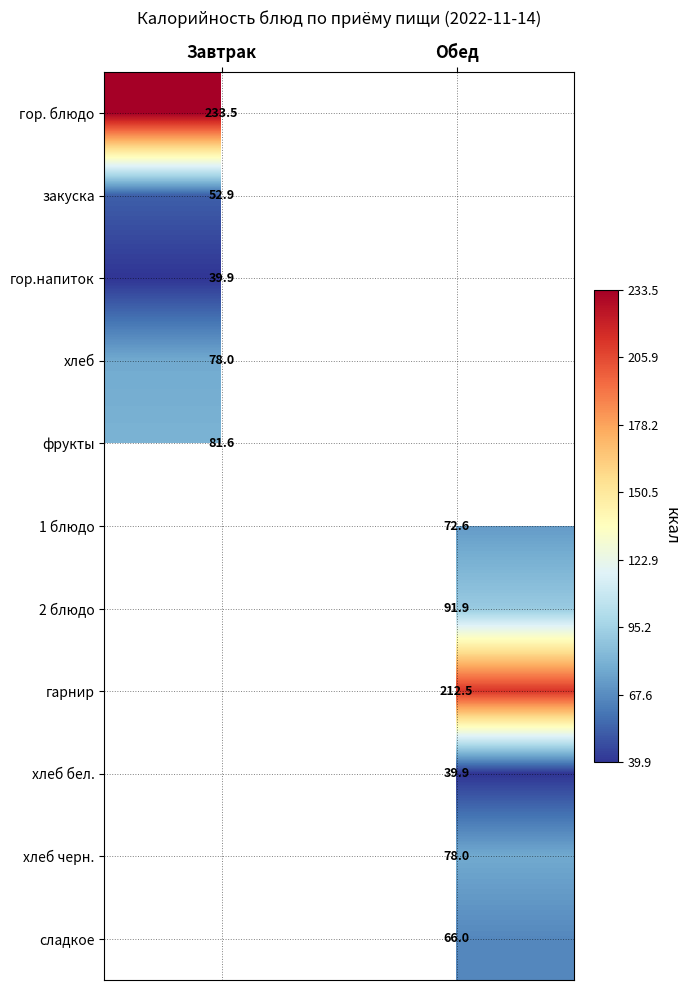

Is the value of фрукты at Завтрак greater than the value of хлеб at Завтрак?

Yes